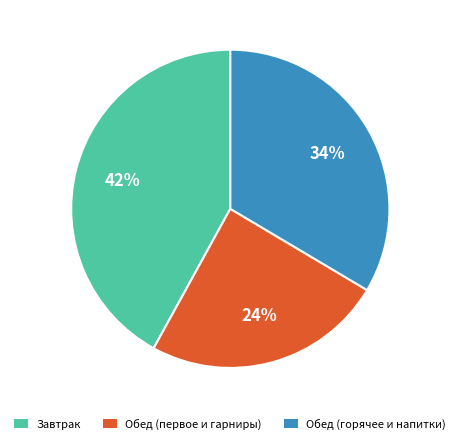

Count the number of slices in the pie.

3